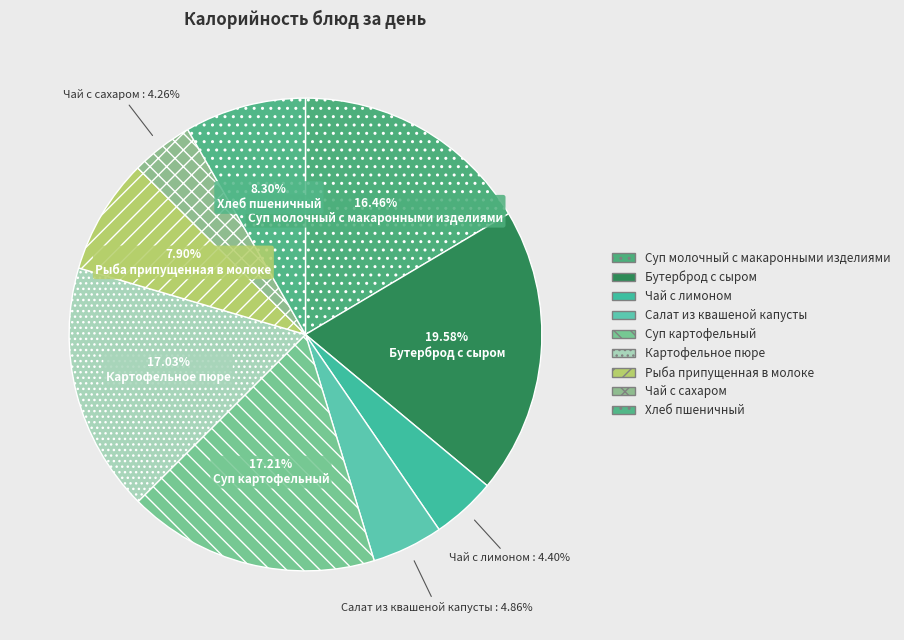

To the nearest percent, what percentage of the pie is Суп молочный с макаронными изделиями?

16%